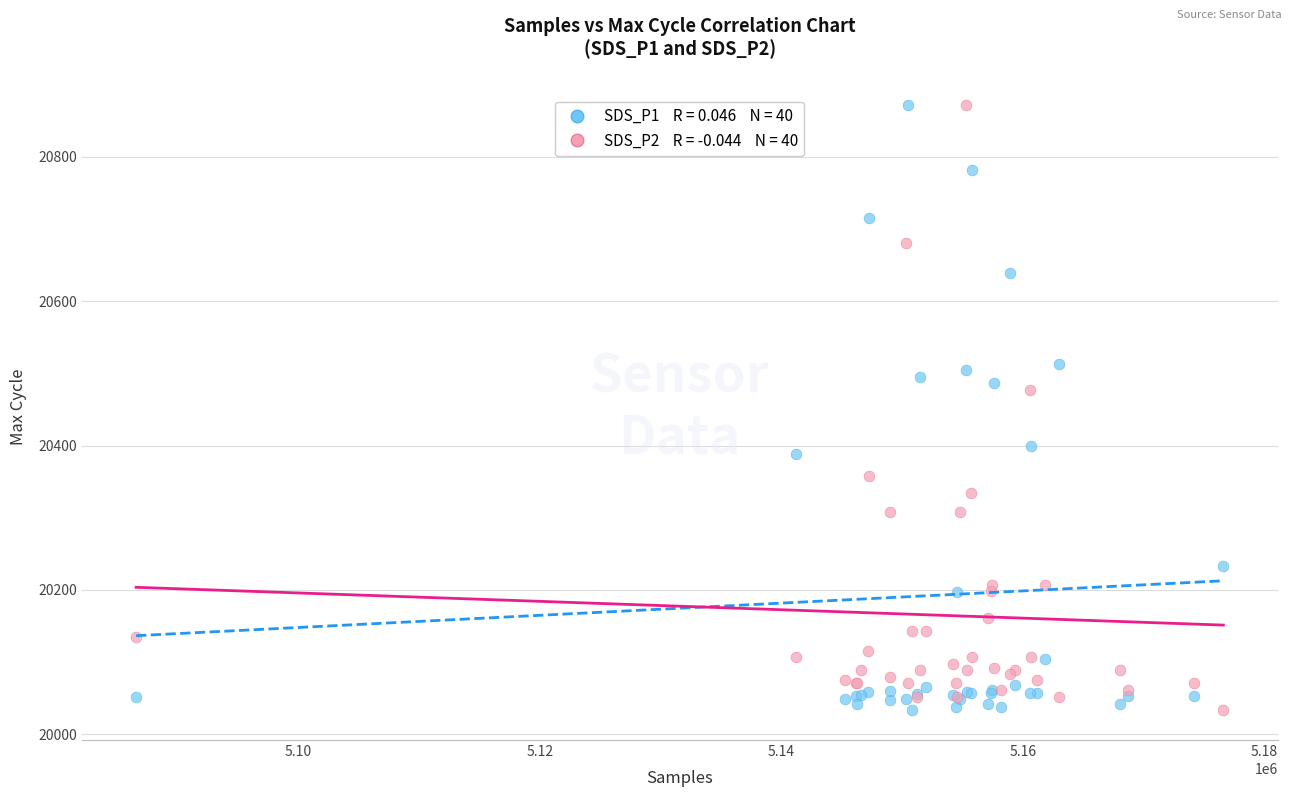

Across all series, what Y value is closest to 20453?

20476.7